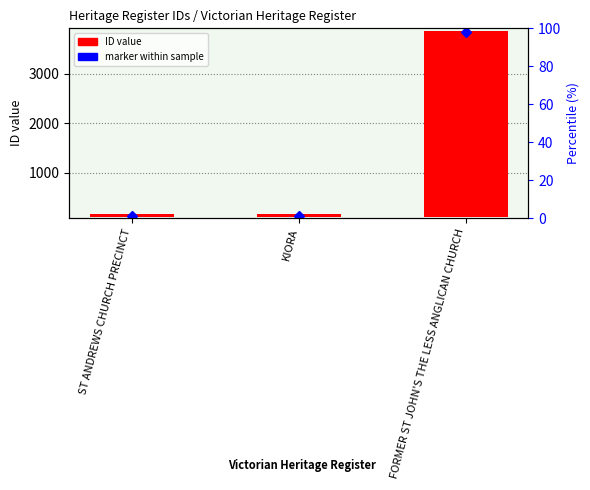

Reading left to right, transcribe all the data shown in this chart.

60	61	3762